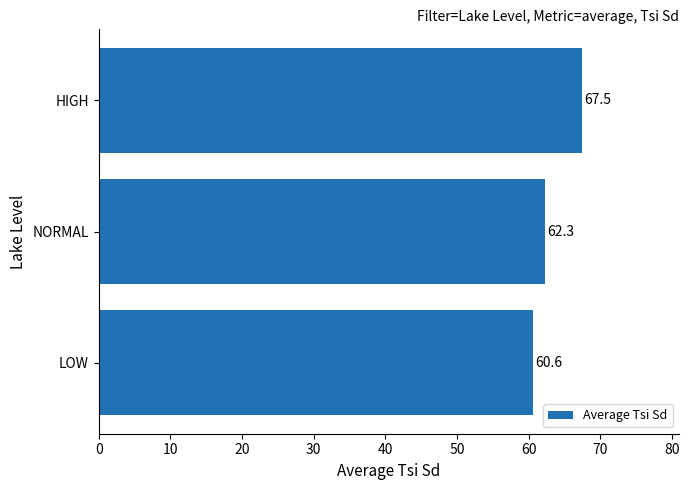

Reading bottom to top, what are all the values shown in this chart?

LOW=60.6	NORMAL=62.3	HIGH=67.5